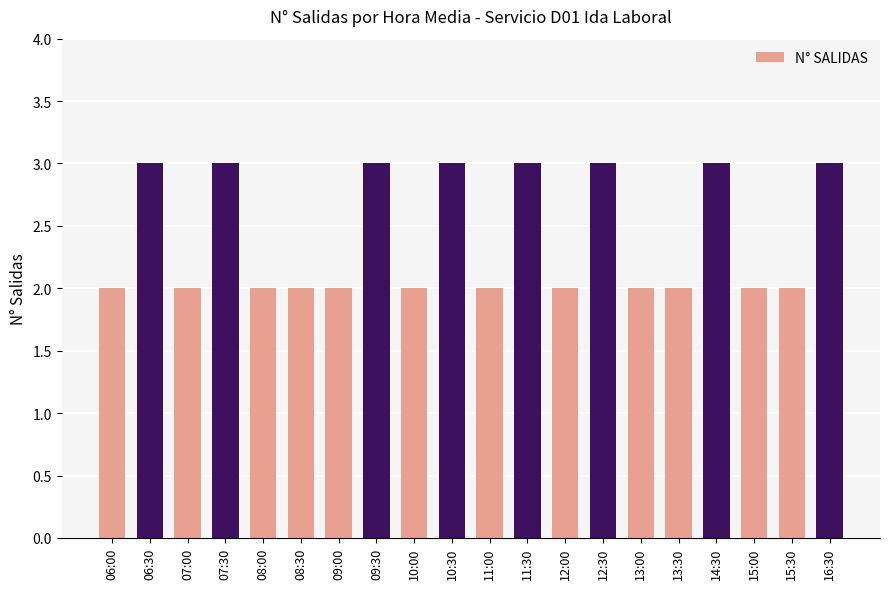

What is the sum of all values?

48